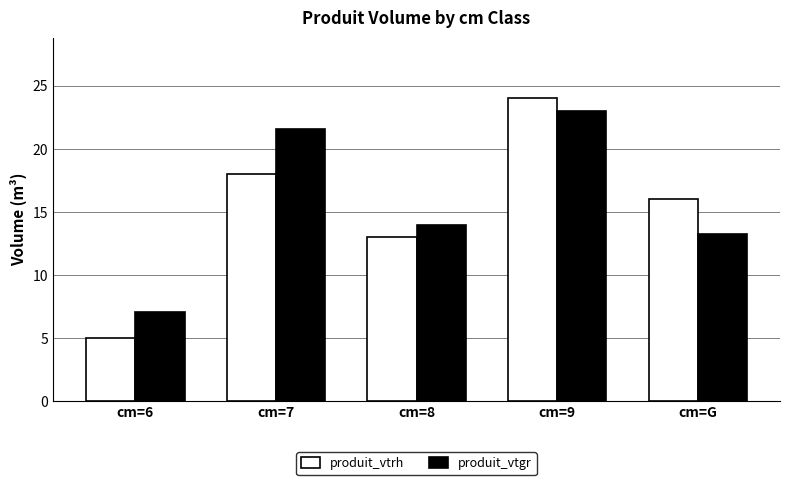

Does the chart contain any negative values?

No